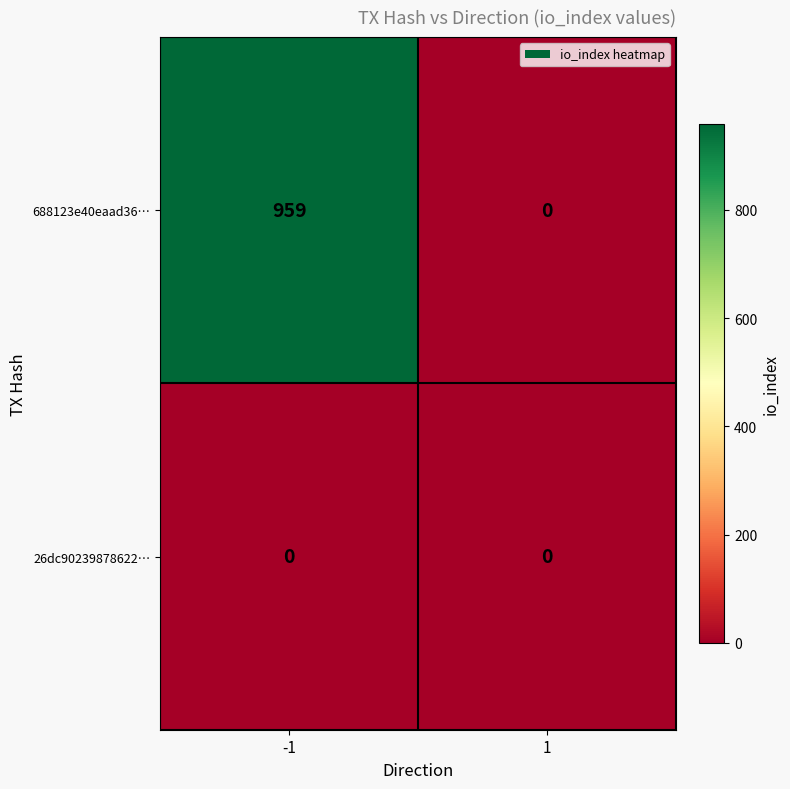

The value of 688123e40eaad36… at -1 is 959. True or false?

True